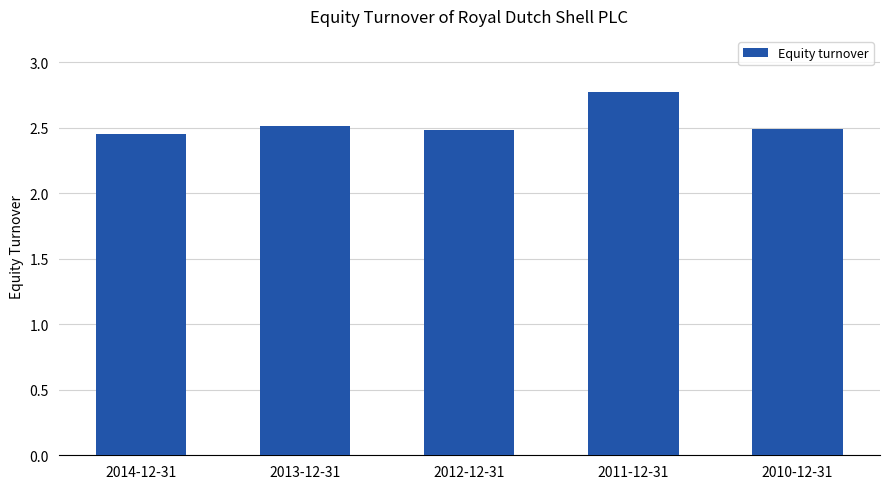

At which category does the chart reach its peak across all series?

2011-12-31